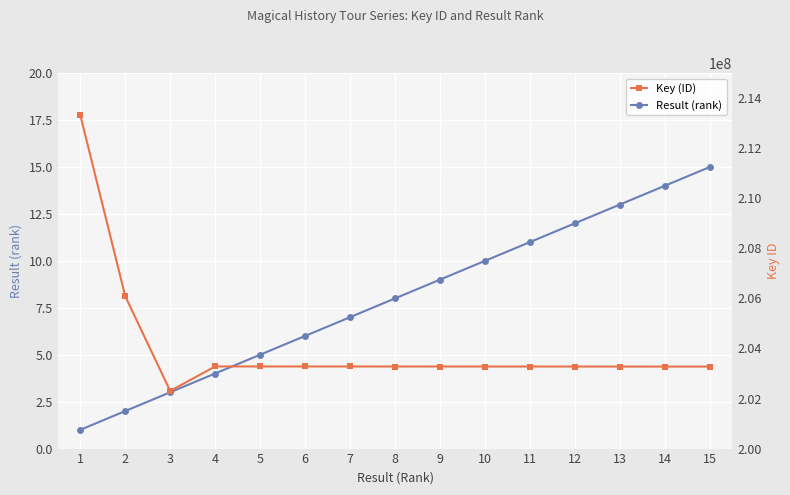

What is the difference between the maximum and minimum values in the Result (rank) series?

14